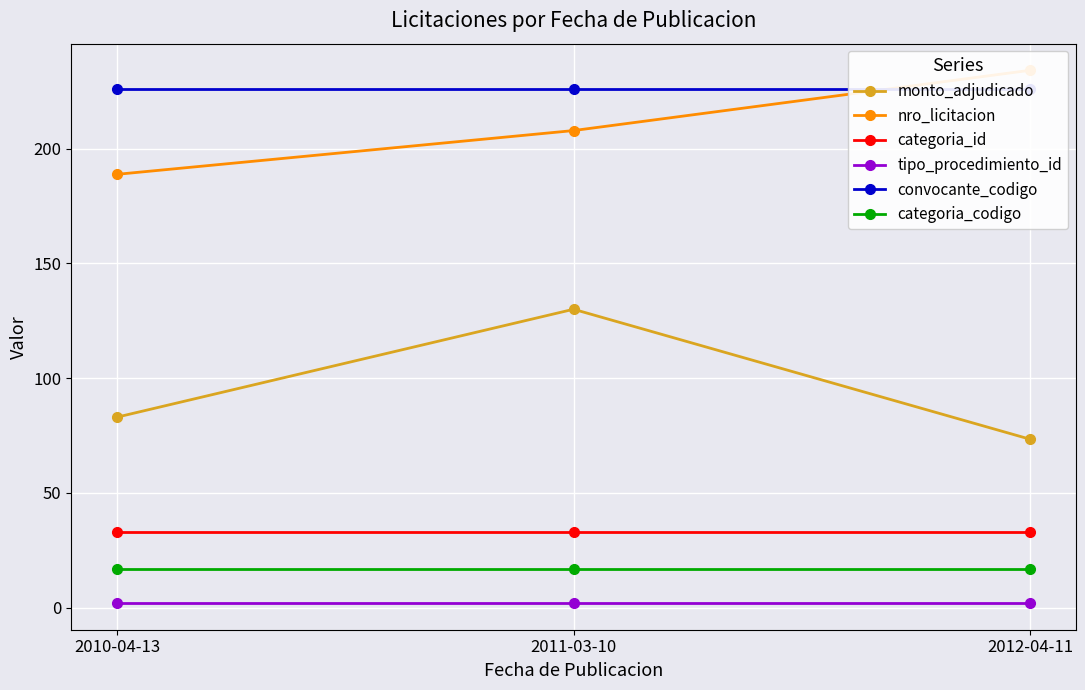

Reading left to right, transcribe all the data shown in this chart.

monto_adjudicado: 83.0	130.0	73.4
nro_licitacion: 188.8	207.8	234.1
categoria_id: 33.0	33.0	33.0
tipo_procedimiento_id: 2.0	2.0	2.0
convocante_codigo: 226.0	226.0	226.0
categoria_codigo: 17.0	17.0	17.0